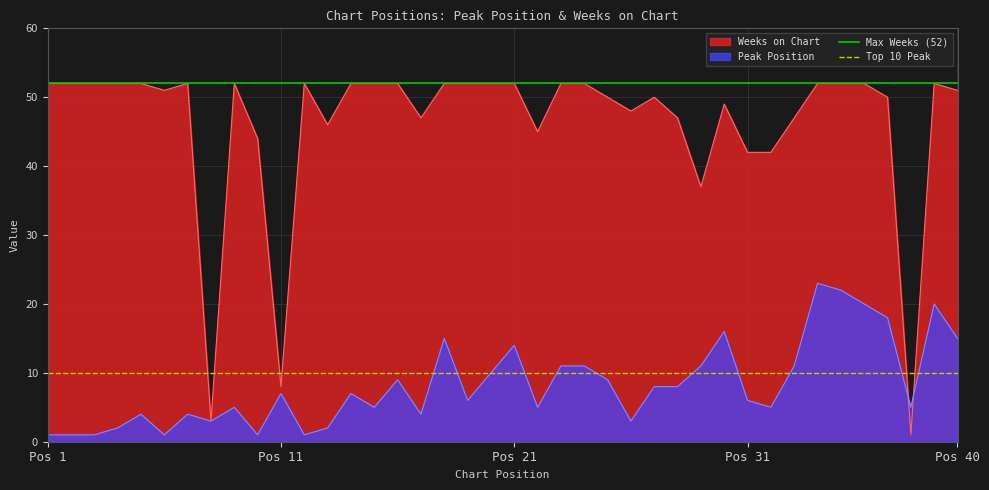

True or false: Weeks on Chart has a value of 8 at Pos 11.

True